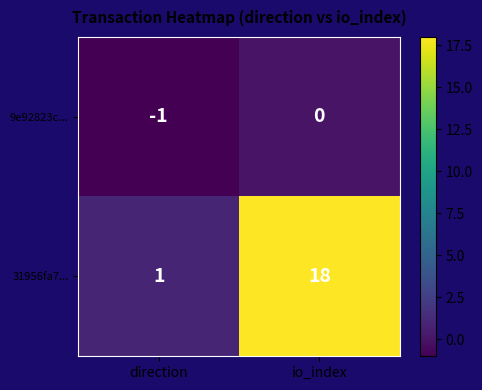

How many distinct data groups are displayed?

2